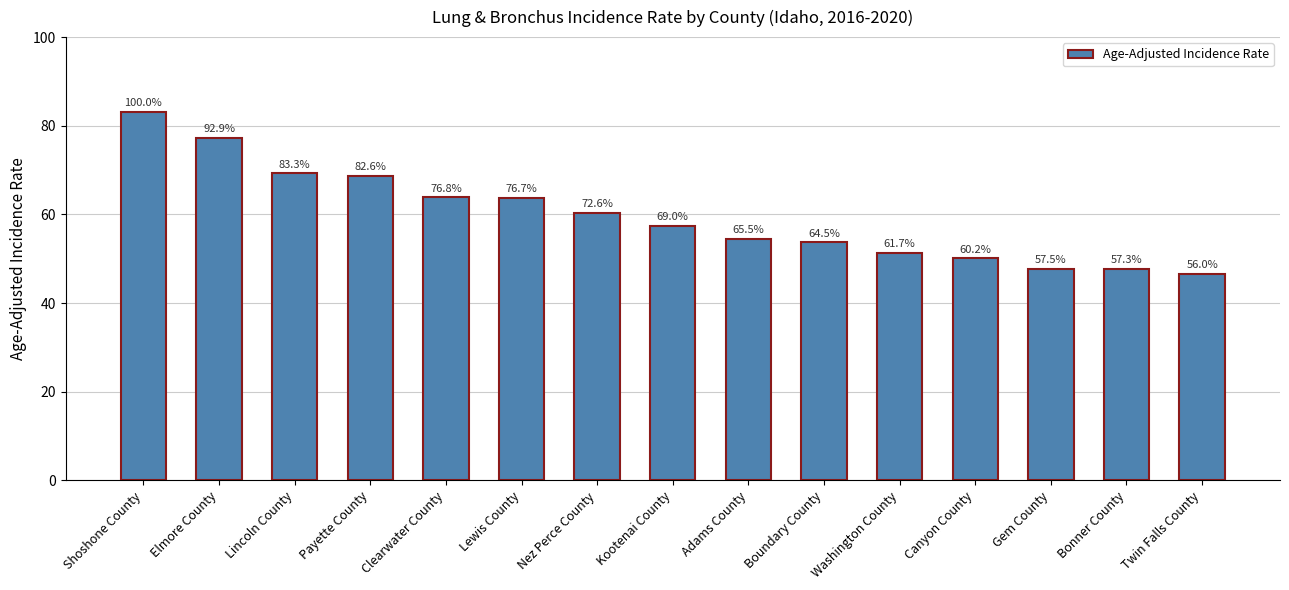

Does the chart contain any negative values?

No